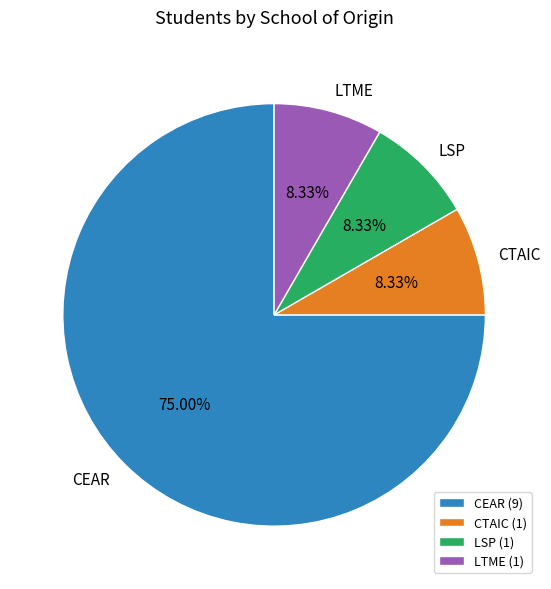

Which has a higher value, LSP or CEAR?

CEAR